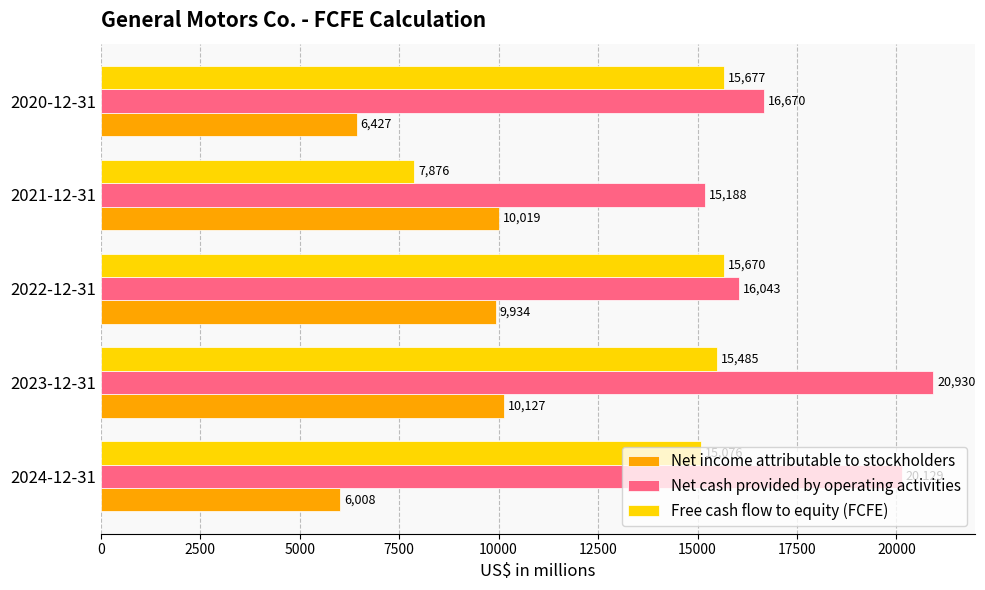

How many categories are shown in the chart?

5